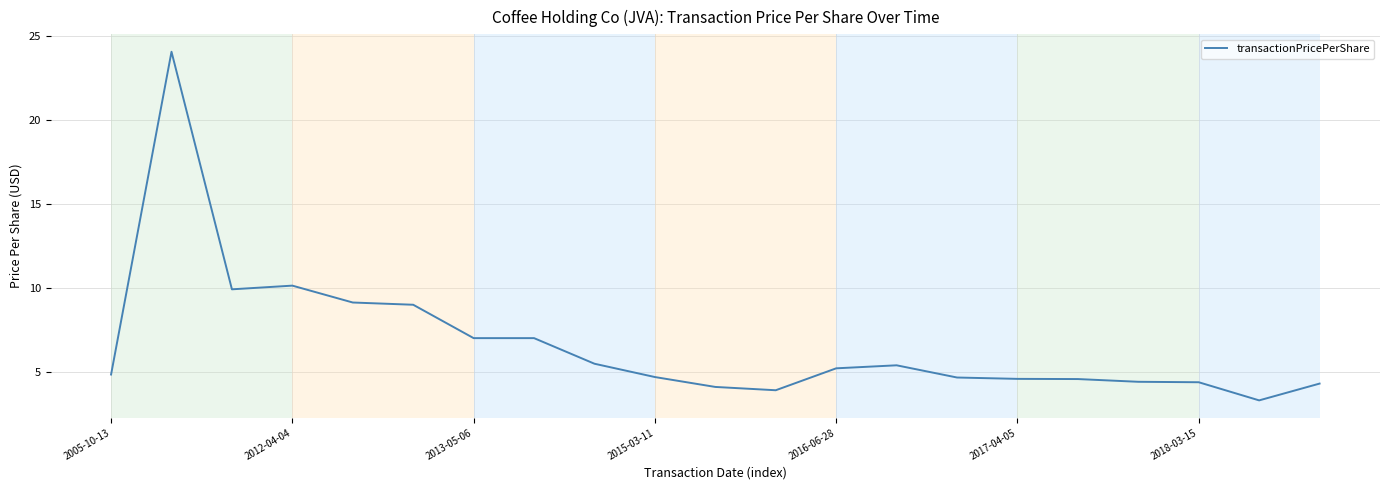

What is the greatest value displayed?

24.1